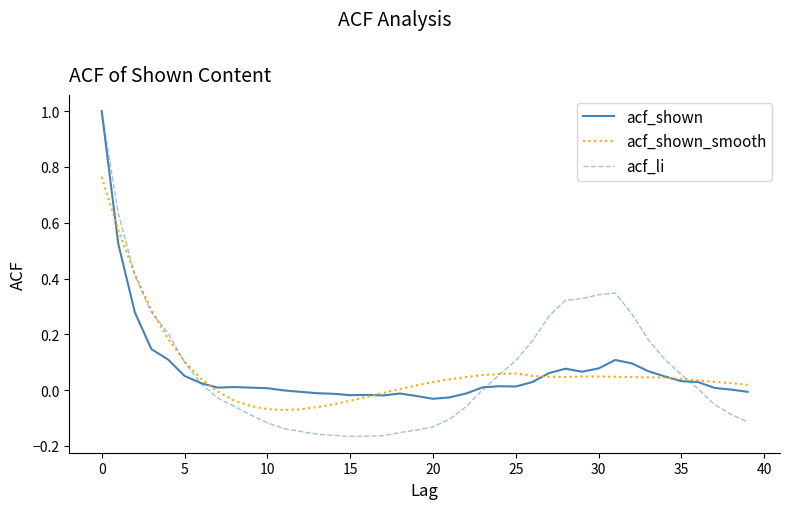

Which series has the widest spread of values?

acf_li